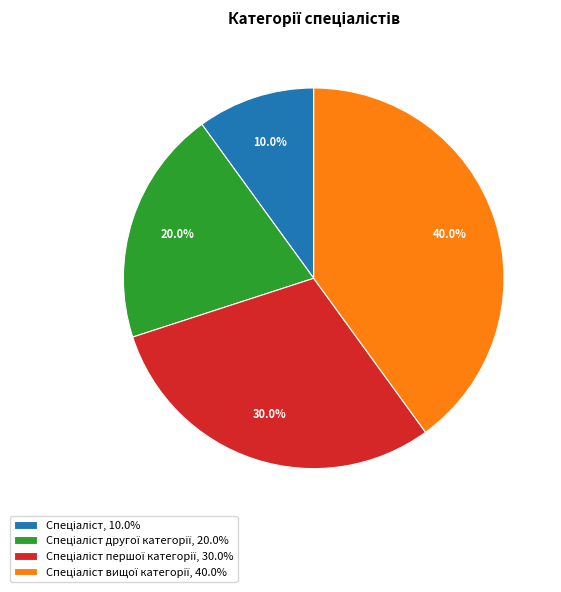

Does any single category account for the majority?

No